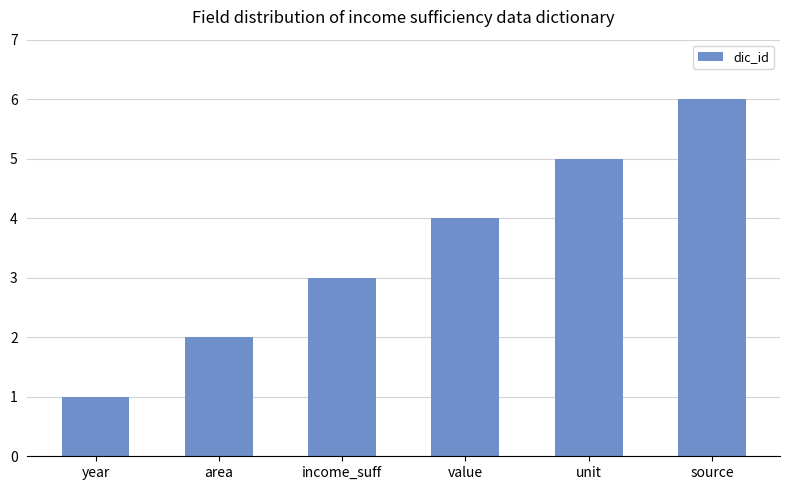

List the labels in order of value, smallest first.

year, area, income_suff, value, unit, source